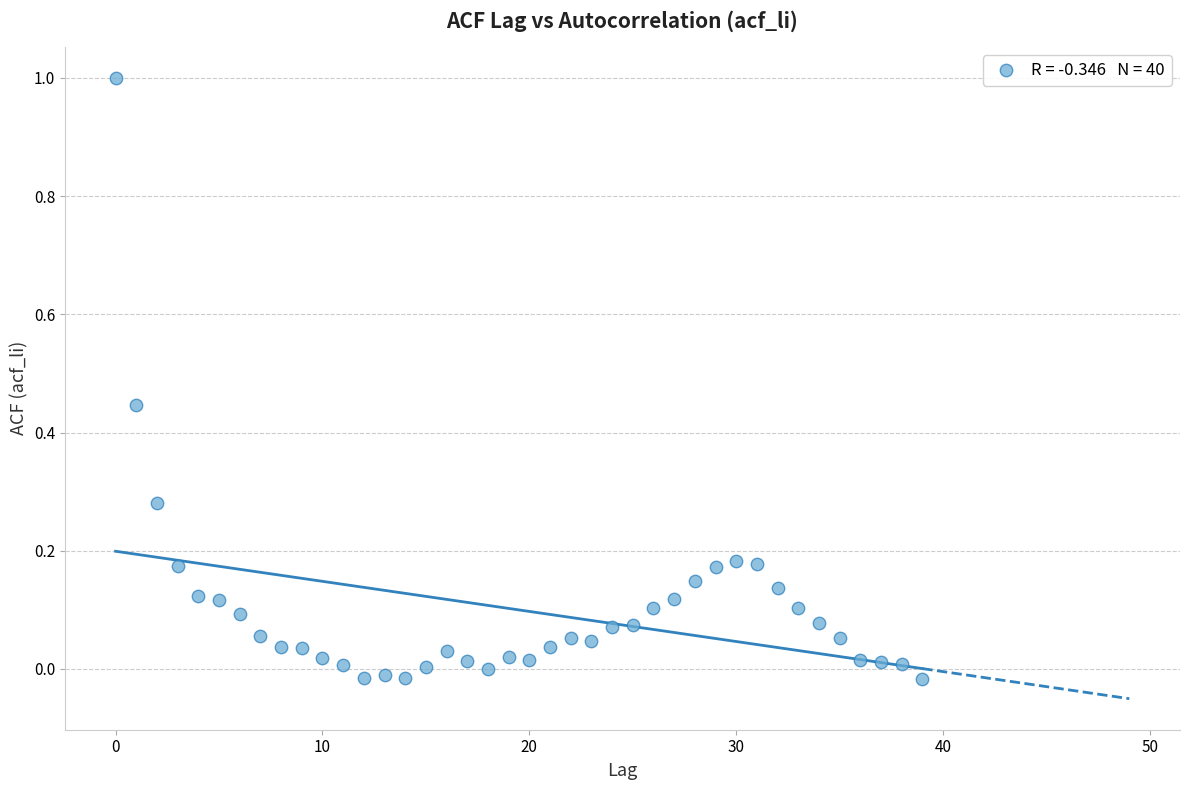

What is the range of Y values (max minus min)?

1.0